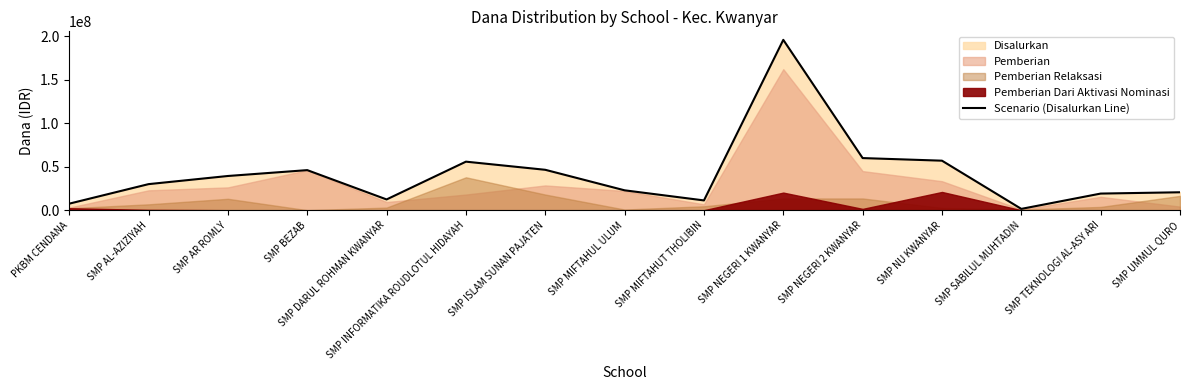

How many lines are shown in the chart?

1